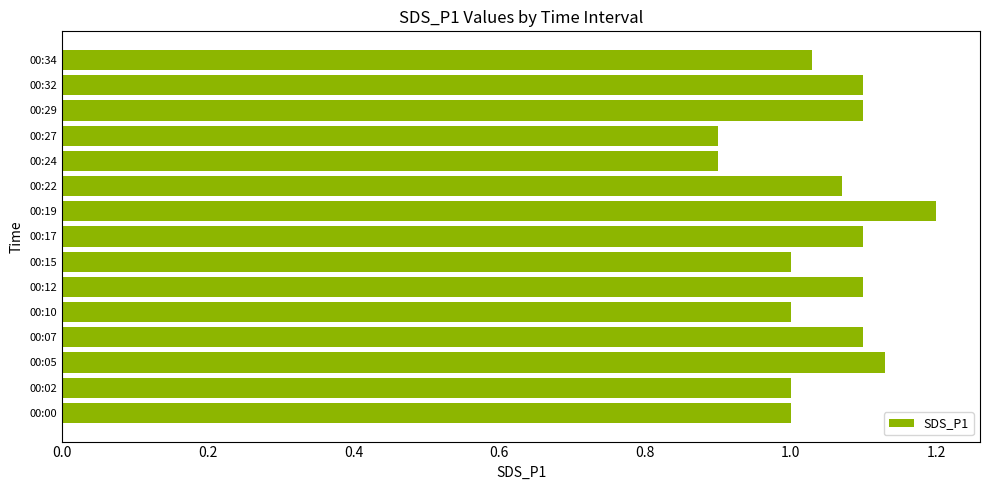

Between 00:05 and 00:07, which is larger?

00:05